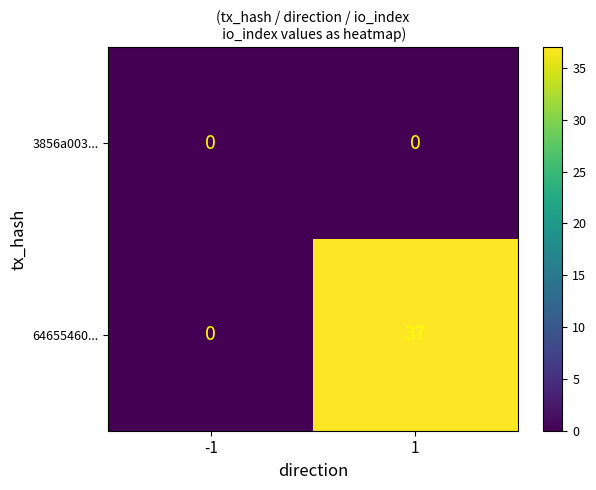

How many data points does each series have?

2